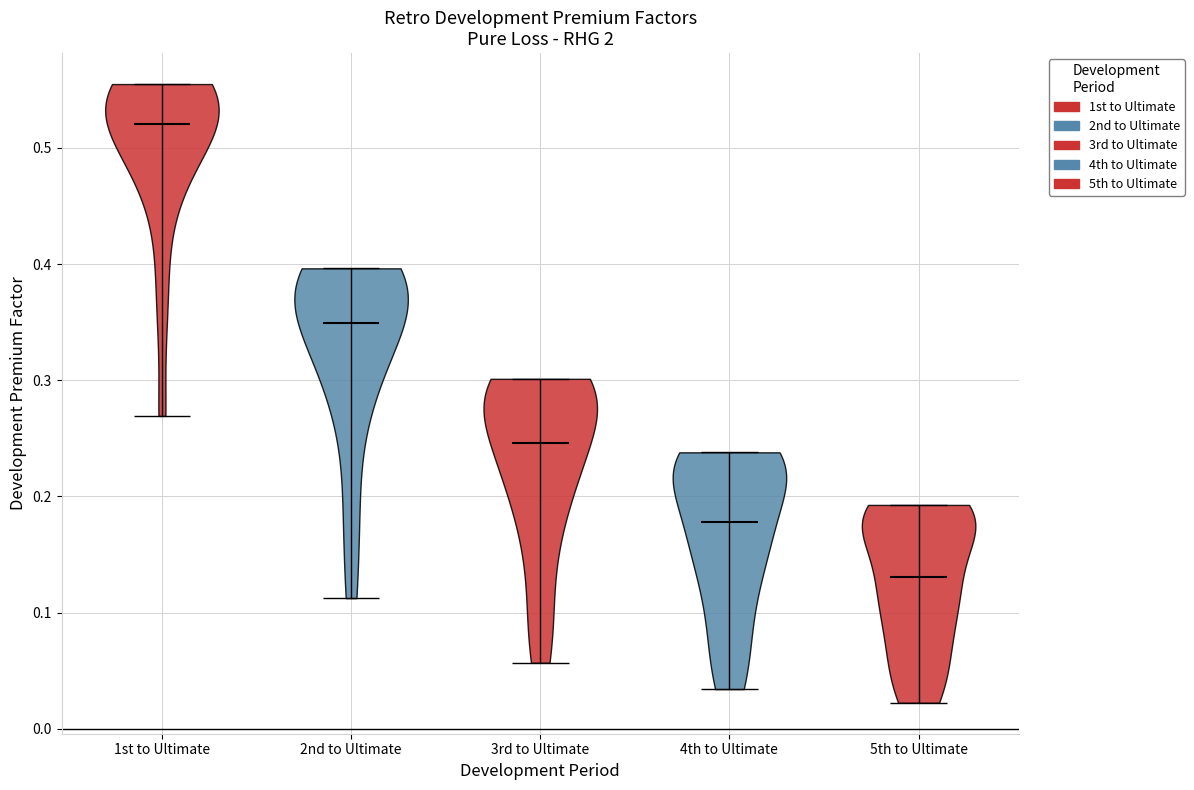

Which violin has the highest median line?

1st to Ultimate